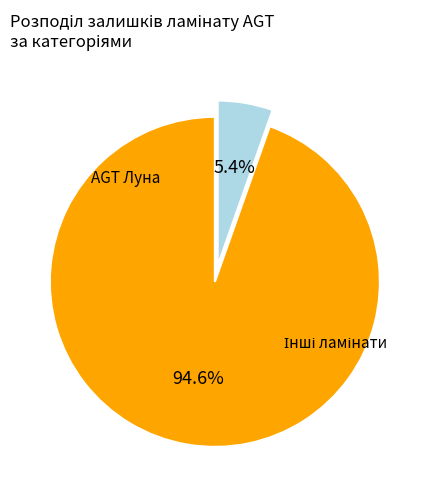

Does any single category account for the majority?

Yes